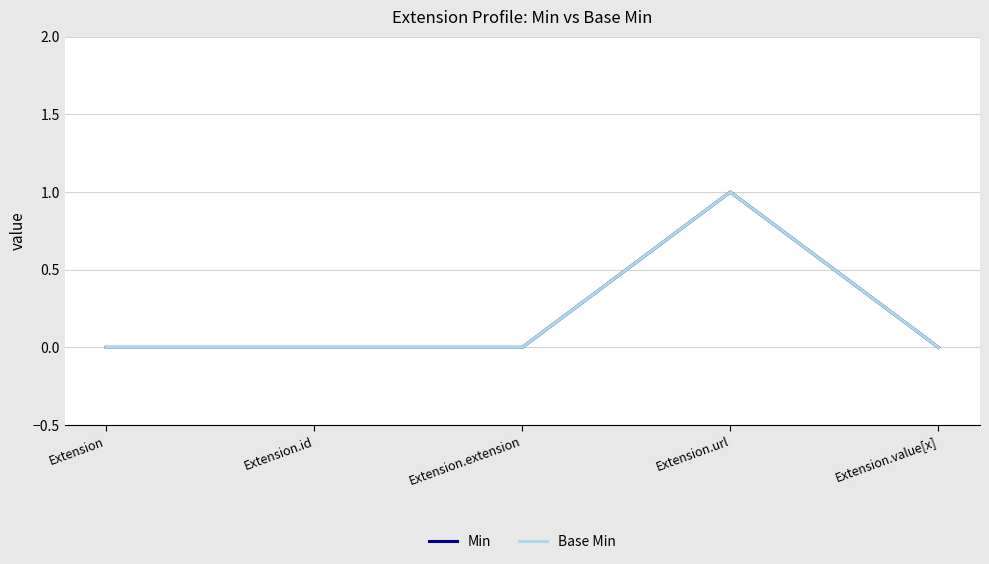

Reading left to right, transcribe all the data shown in this chart.

Min: Extension=0	Extension.id=0	Extension.extension=0	Extension.url=1	Extension.value[x]=0
Base Min: Extension=0	Extension.id=0	Extension.extension=0	Extension.url=1	Extension.value[x]=0